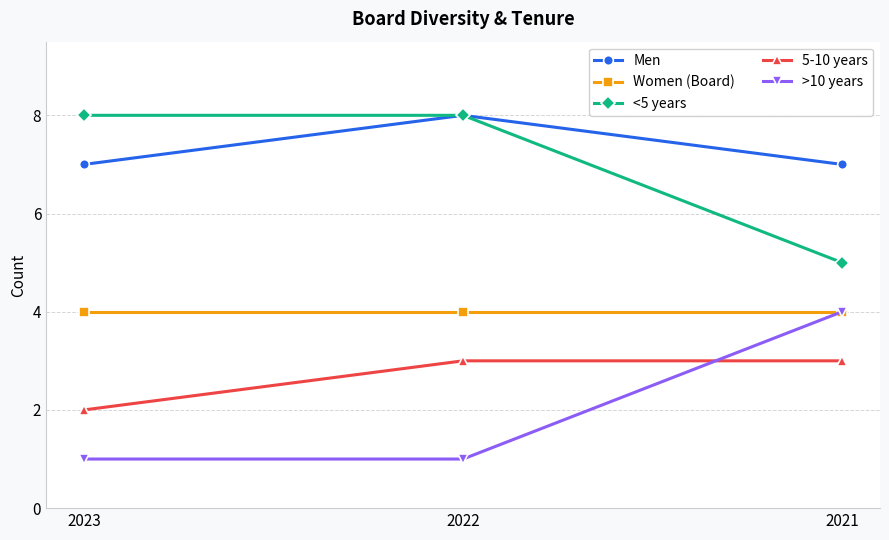

Which series has the largest total across all categories?

Men